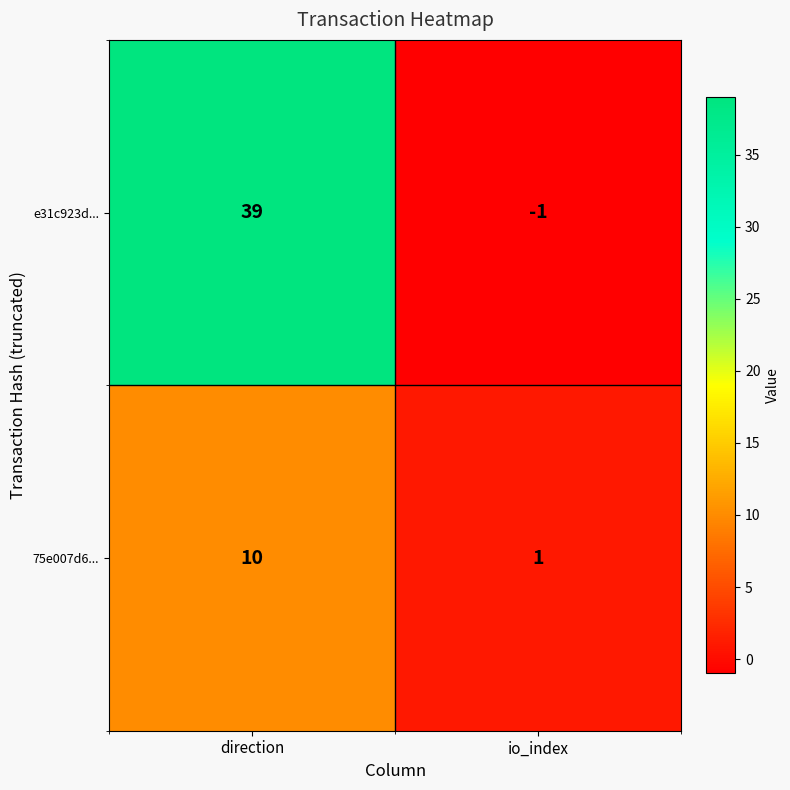

List the labels in order of e31c923d... value, largest first.

direction, io_index